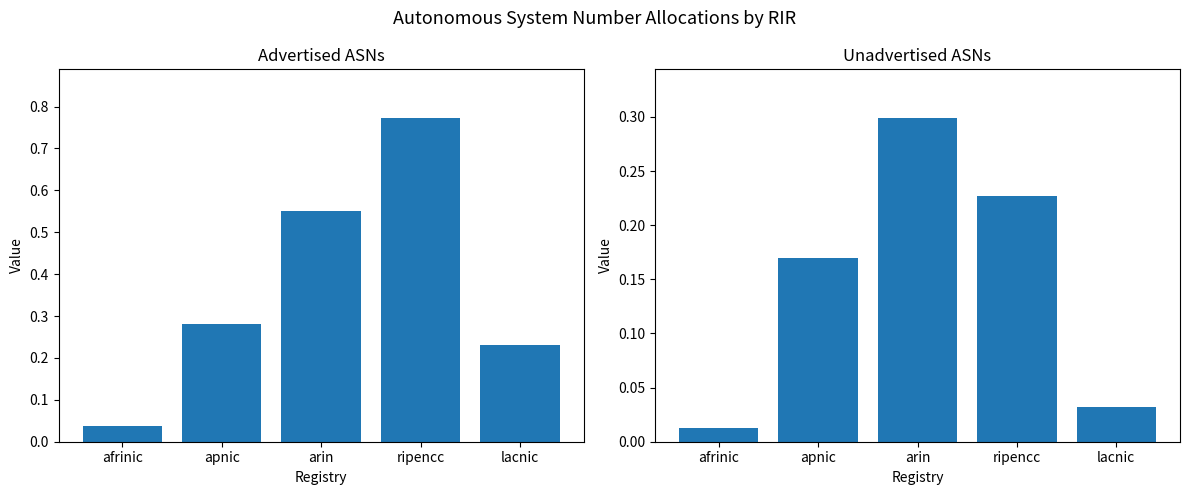

How many bars are there in total?

10